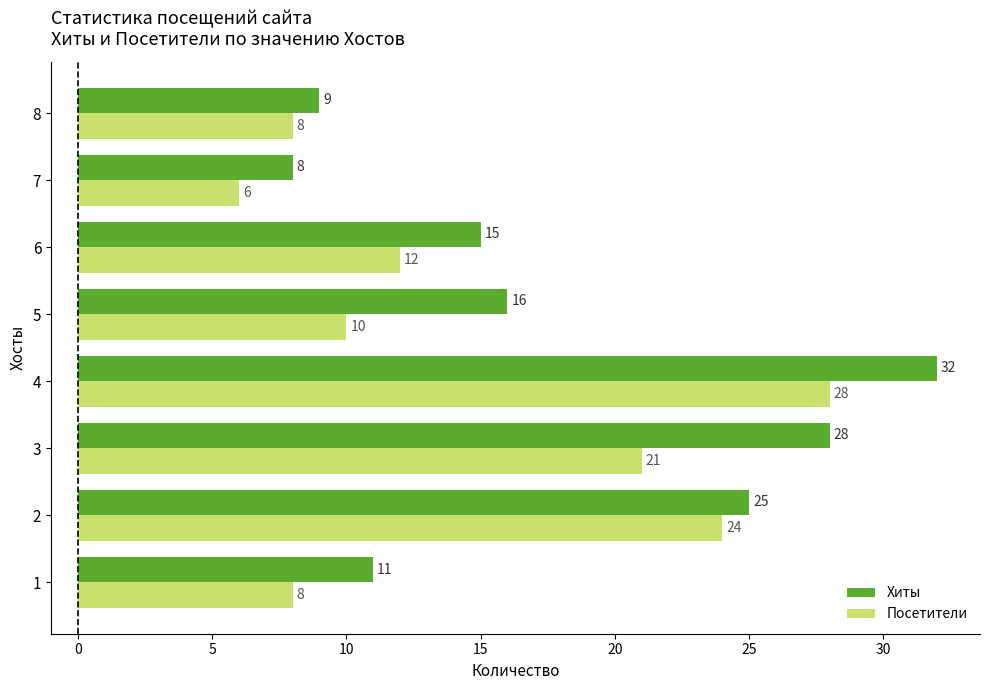

At how many categories does at least one series exceed 27?

2